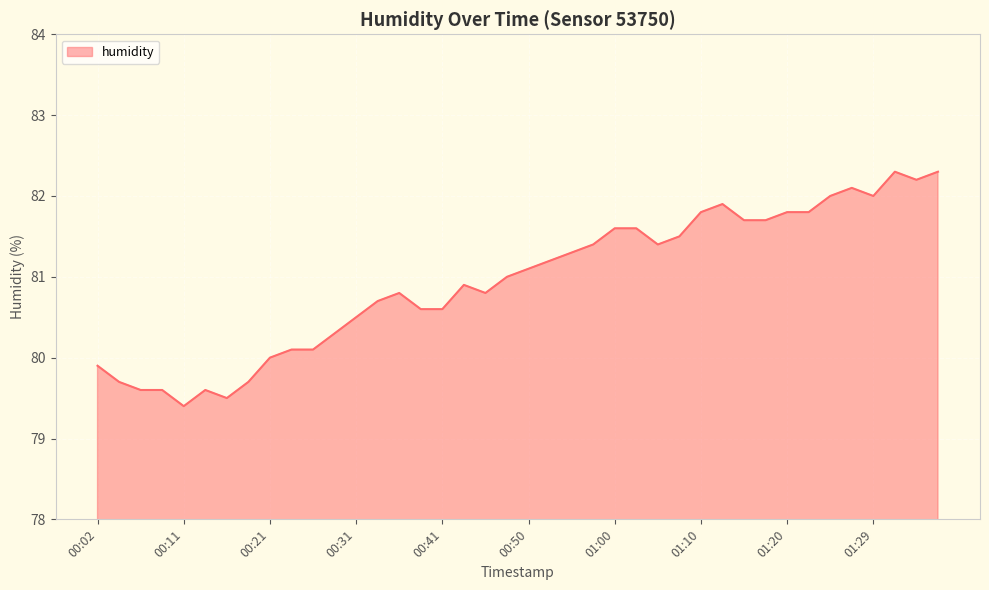

What is the greatest value displayed?

82.3